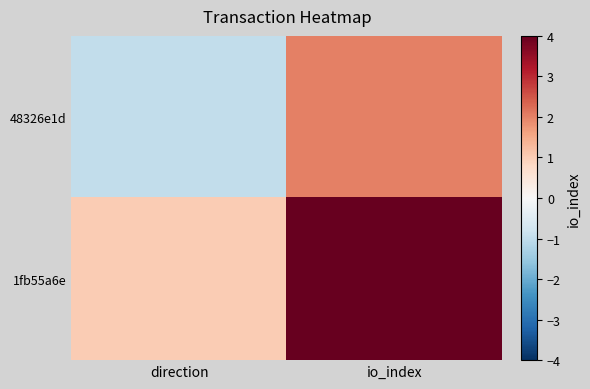

Between io_index and direction, which is larger?

io_index